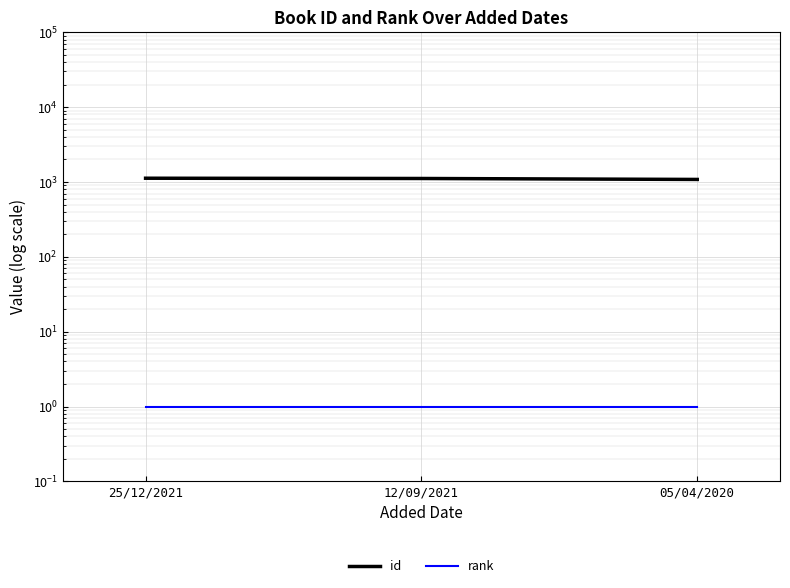

True or false: rank has a value of 1 at 12/09/2021.

False